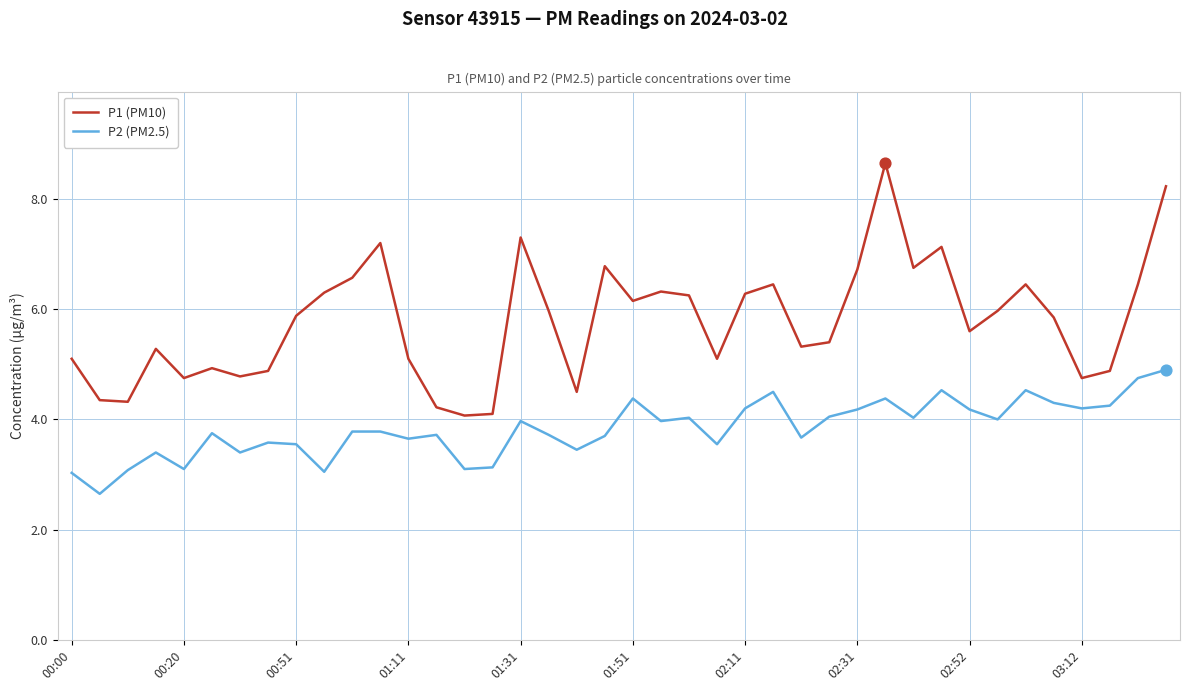

Which series has the largest total across all categories?

P1 (PM10)